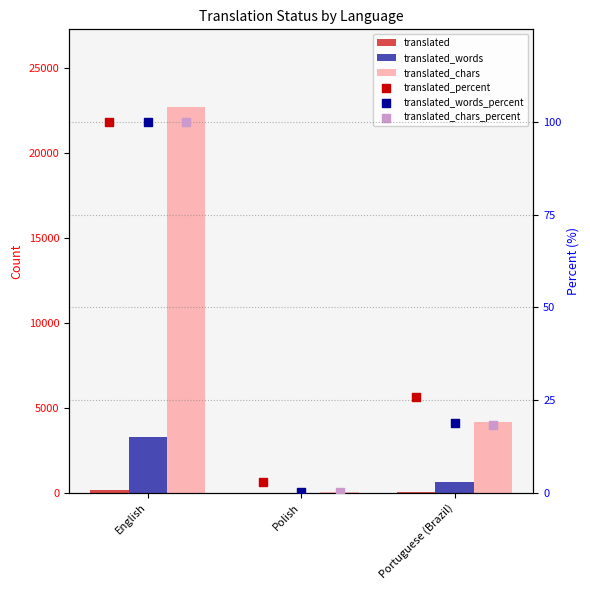

Which series reaches the minimum Y coordinate?

translated_words_percent